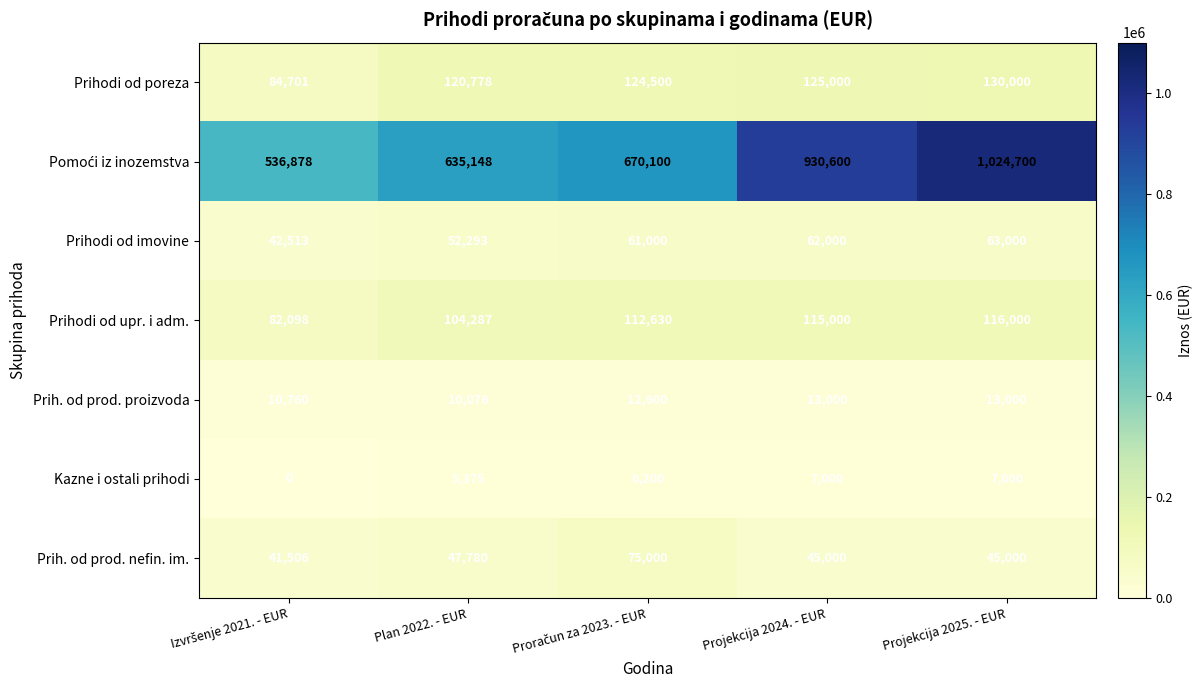

What is the sum of the Kazne i ostali prihodi values at Plan 2022. - EUR and Projekcija 2024. - EUR?

12375